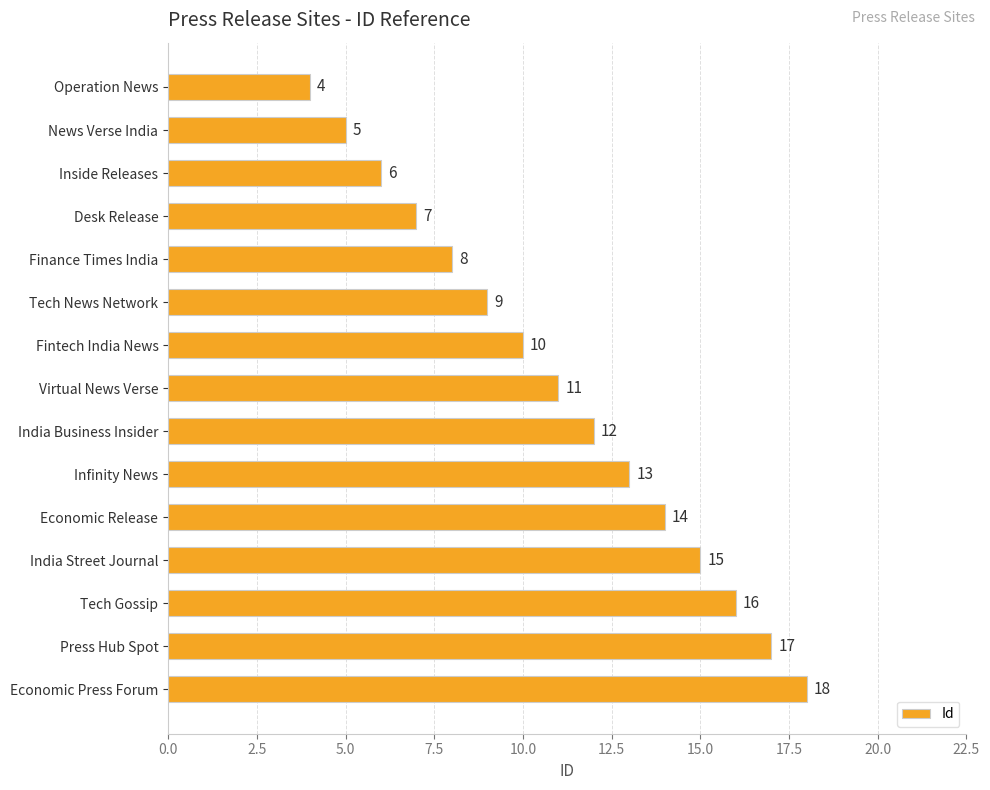

What is the smallest value displayed?

4